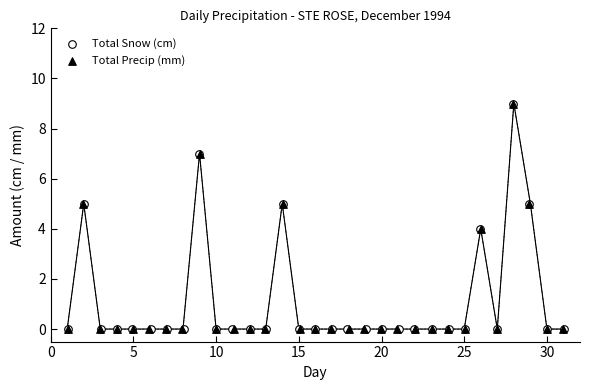

What are all the series names shown in the legend?

Total Snow (cm), Total Precip (mm)